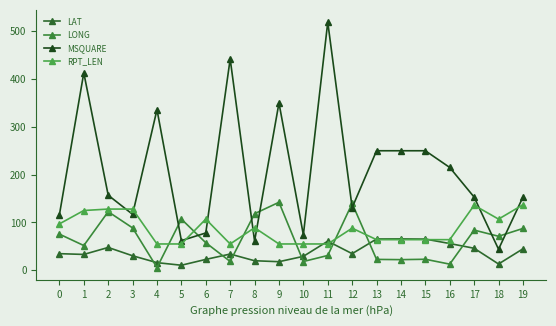

In LAT, how many points are lower than both neighbors (excluding endpoints)?

5